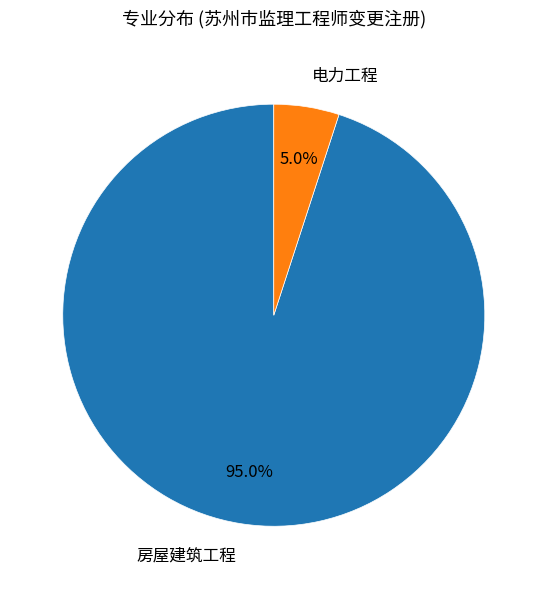

What is the ratio of the value at 电力工程 to the value at 房屋建筑工程?

0.1